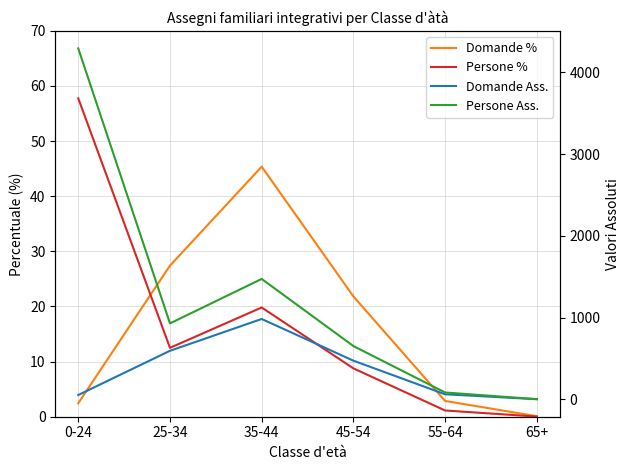

What is the value of the Domande Ass. point at the 4th from the left?

473.0